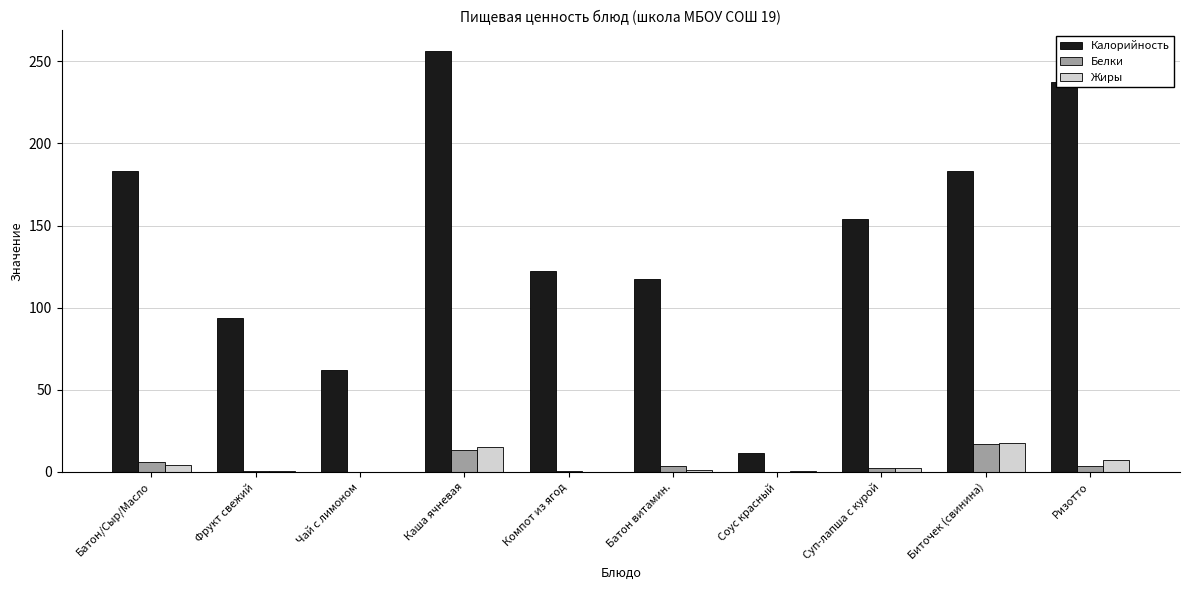

What is the highest value of the Калорийность series?

256.0